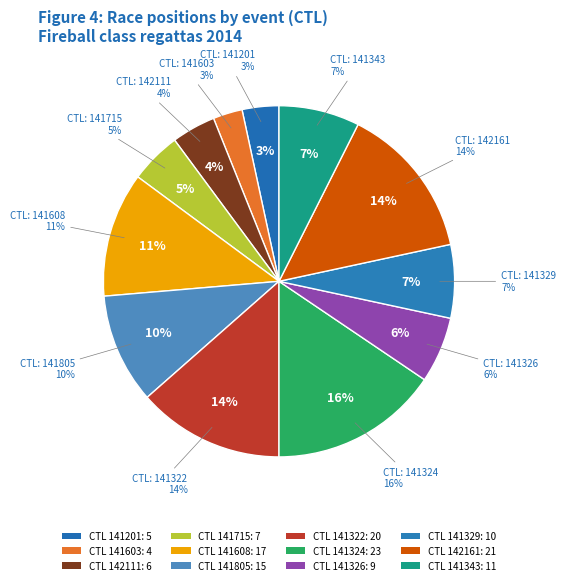

What percentage is the 141608 slice, to the nearest percent?

11%